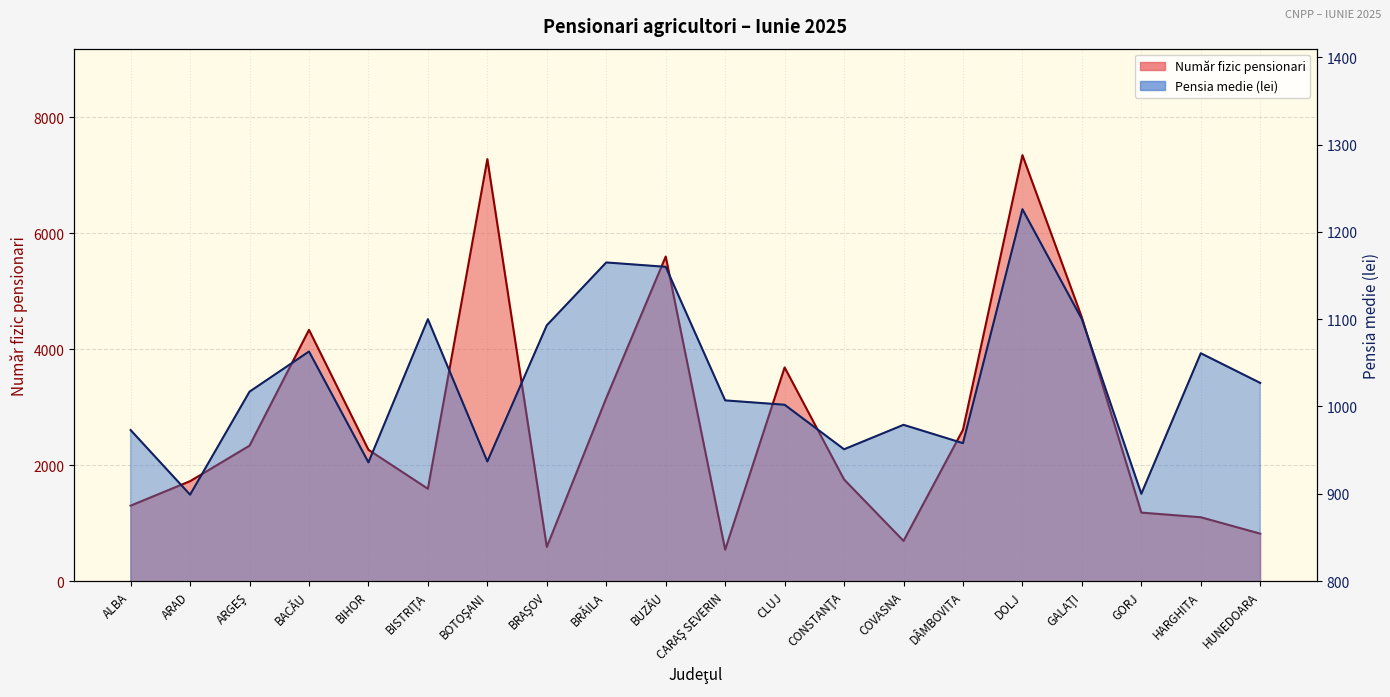

What is the lowest value of the Număr fizic pensionari series?

542